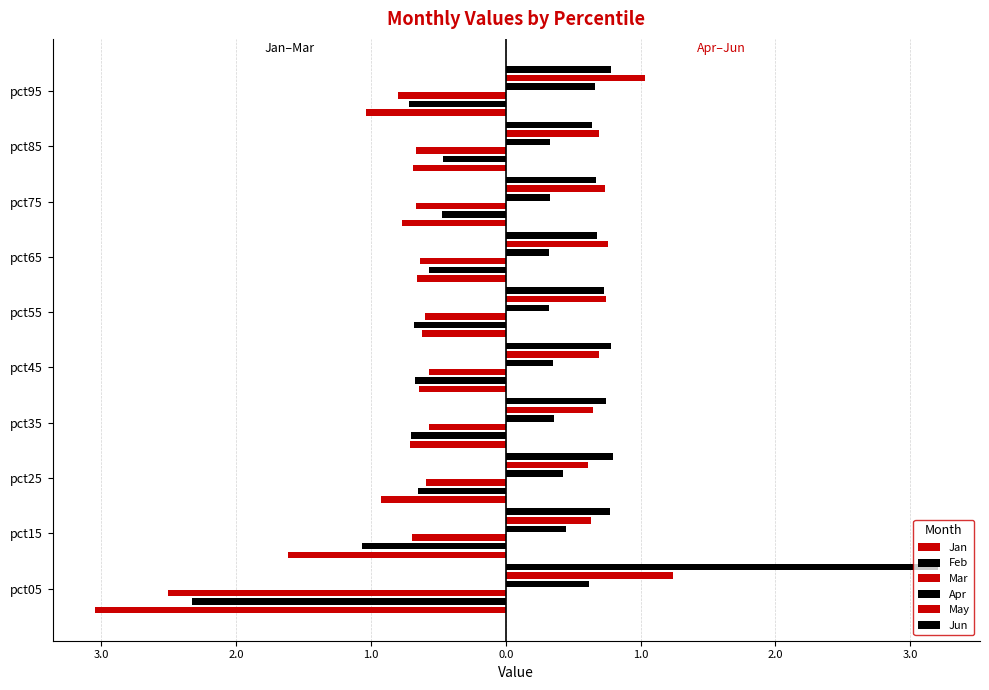

What is the greatest value displayed?

3.2